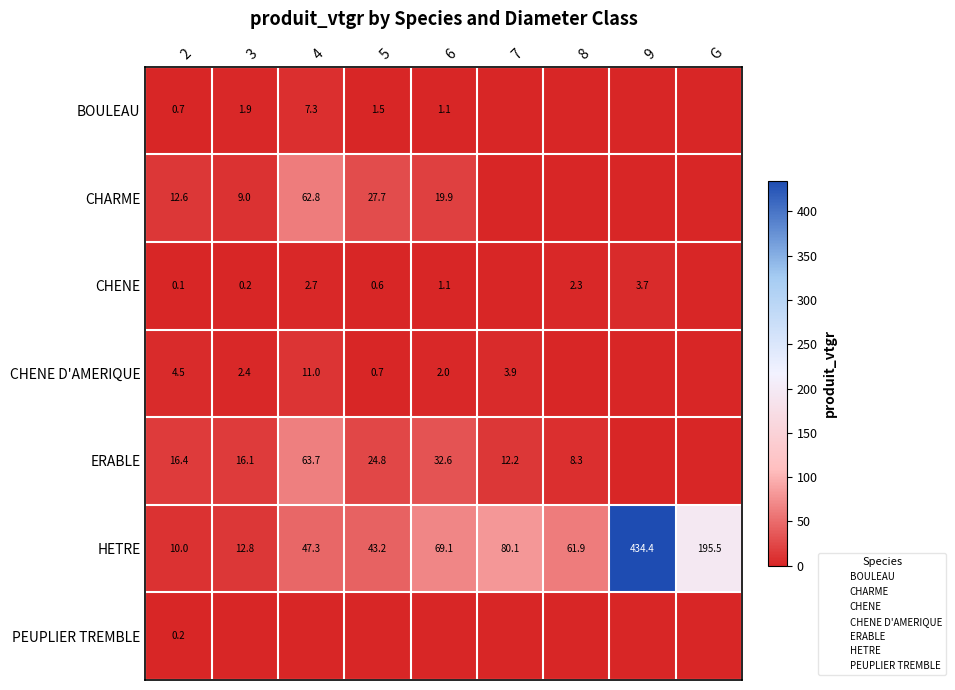

At how many categories does at least one series exceed 375?

1